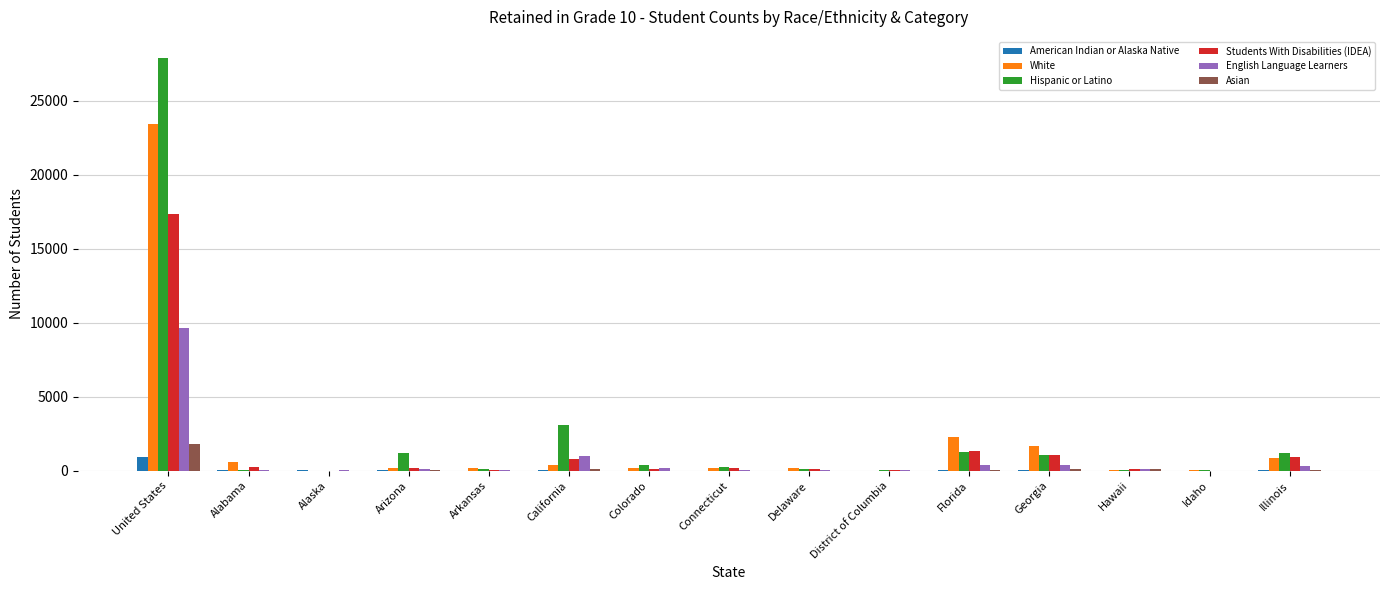

At which category is the sum across all series the highest?

United States